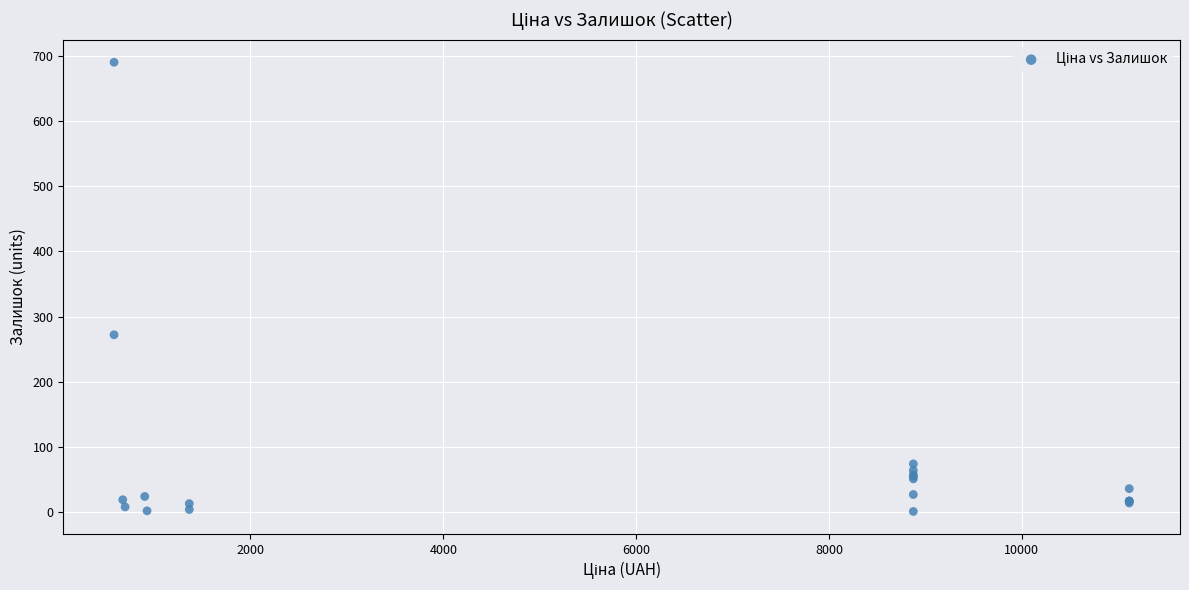

What Y value in the scatter plot is closest to 345?

272